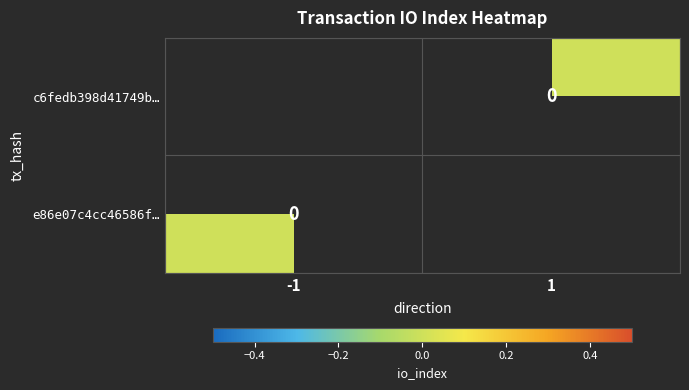

How many series are shown in this chart?

2